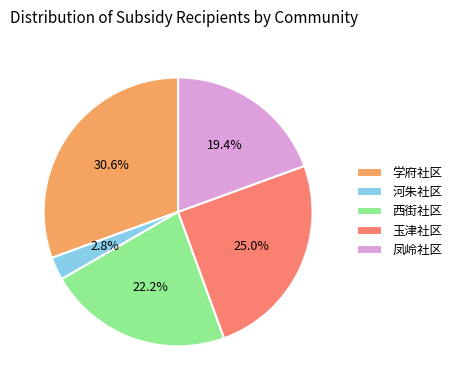

What percentage do 西街社区 and 学府社区 together represent?

52.8%